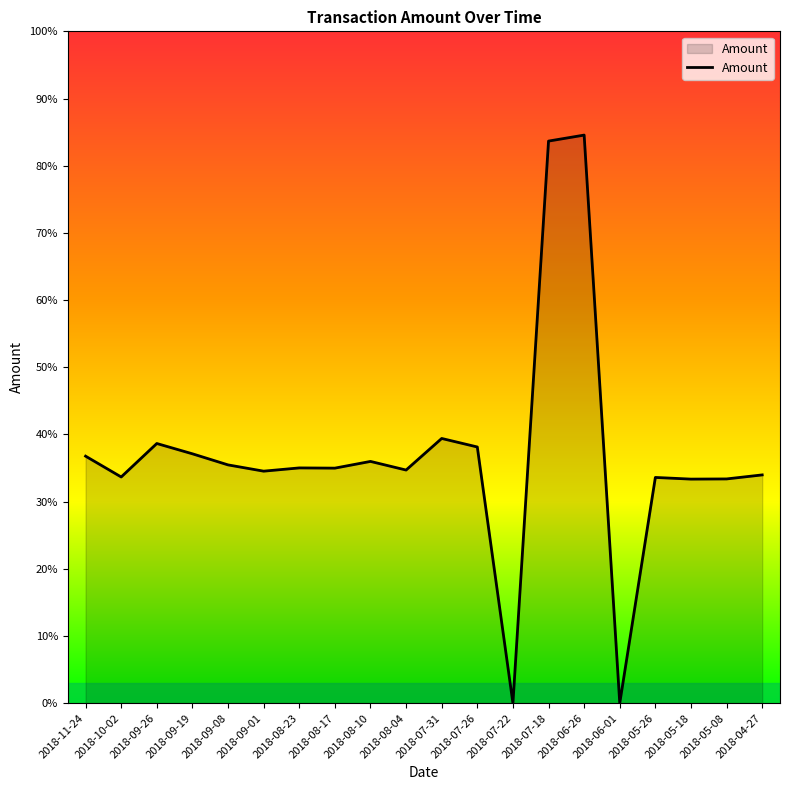

What is the approximate value at 2018-08-17?

35.0